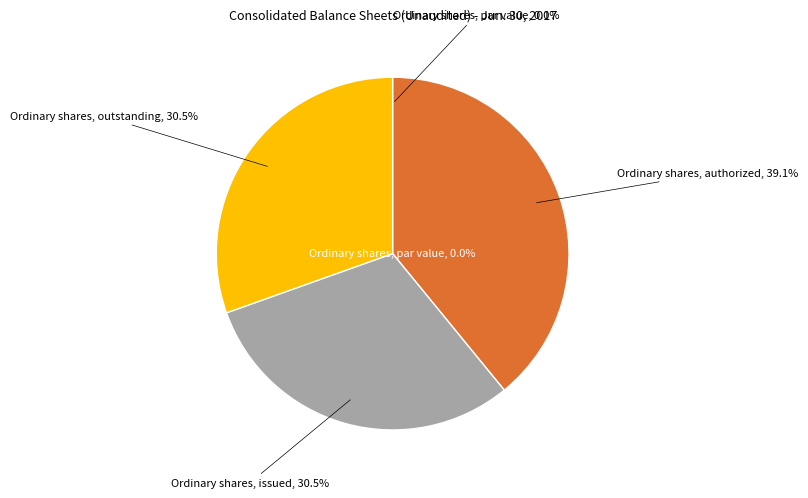

Count the number of slices in the pie.

4